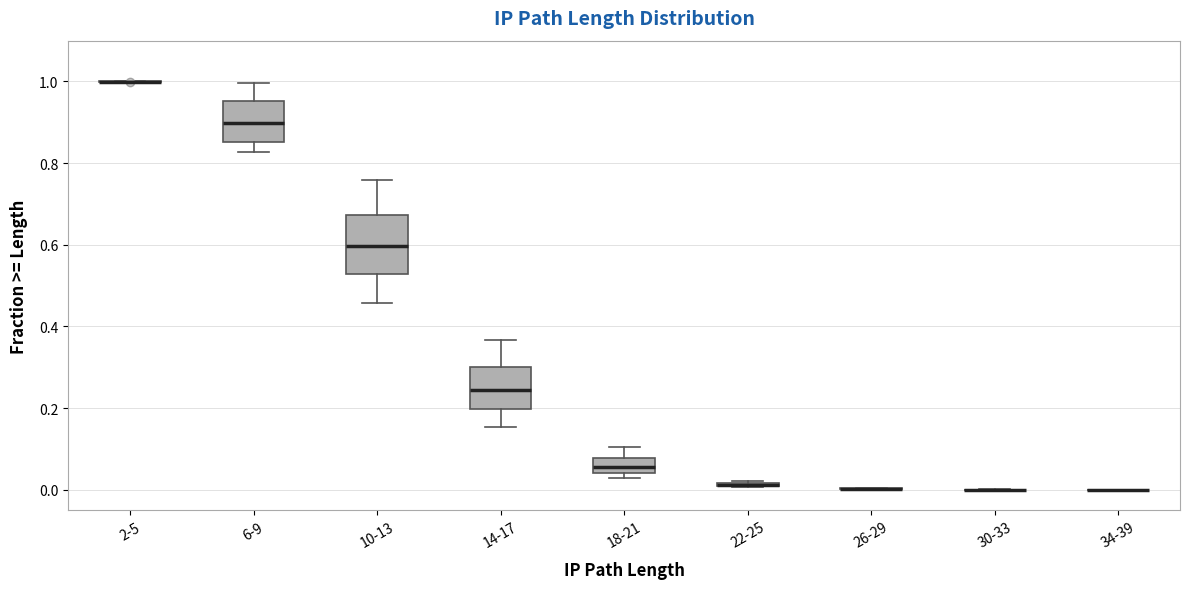

Which box is the tallest, from its lower edge to its upper edge?

10-13